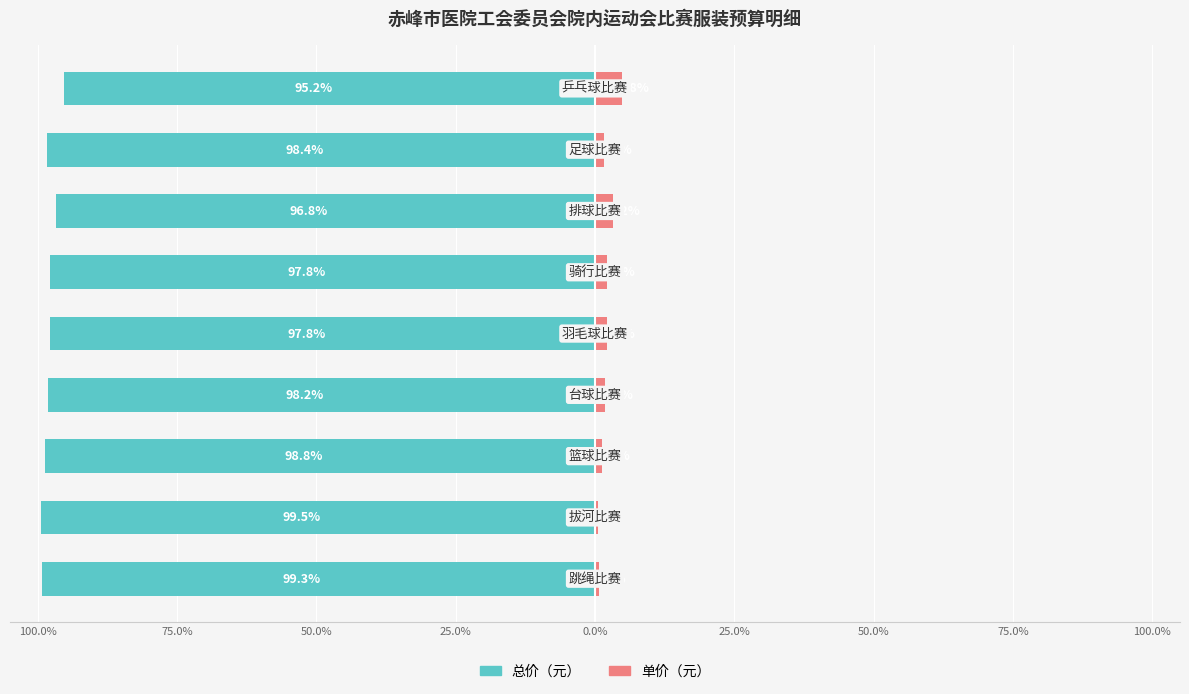

What is the smallest value displayed?

-99.5